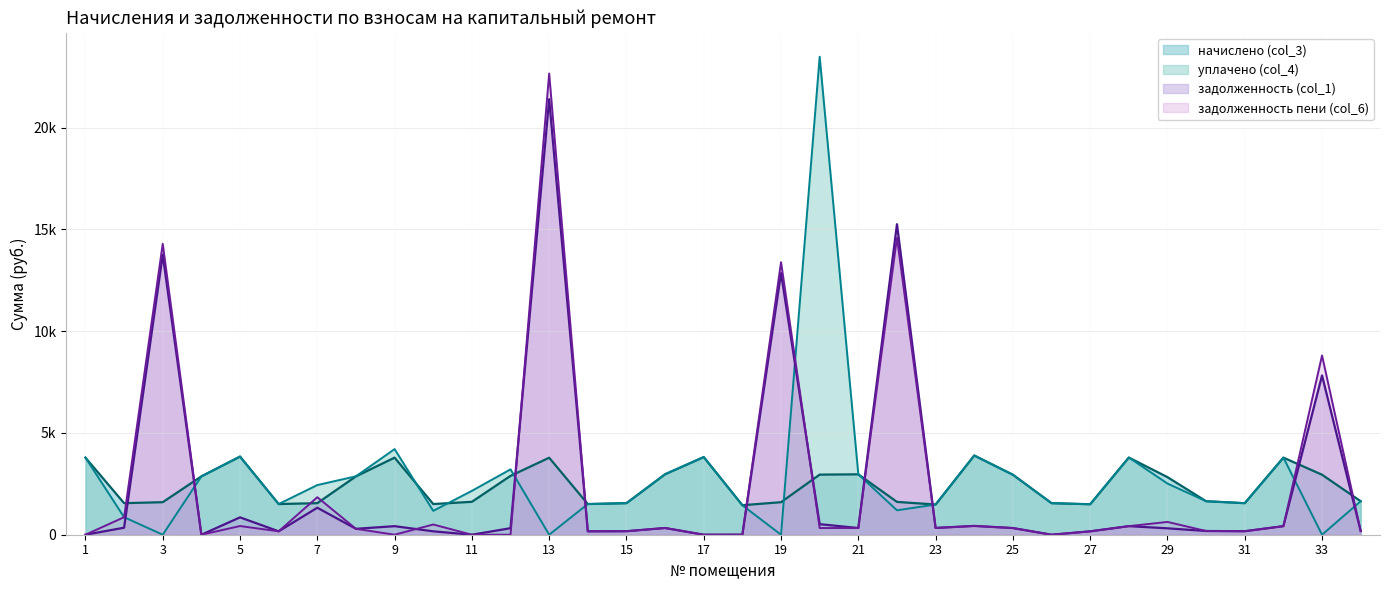

Reading left to right, what are all the values shown in this chart?

задолженность (col_1): 1=0.0	2=344.5	3=13761.2	4=0.0	5=853.3	6=167.5	7=1326.4	8=291.3	9=420.3	10=167.5	11=0.0	12=321.2	13=21397.9	14=167.5	15=172.2	16=330.2	17=0.0	18=0.0	19=12856.3	20=518.7	21=329.7	22=15256.2	23=332.9	24=432.5	25=327.5	26=0.0	27=166.4	28=421.4	29=314.3	30=182.8	31=172.2	32=420.8	33=7824.5	34=182.8
начислено (col_3): 1=3787.4	2=1550.2	3=1598.0	4=2866.8	5=3839.8	6=1507.3	7=1550.2	8=2866.8	9=3787.4	10=1507.3	11=1617.0	12=2890.6	13=3782.6	14=1507.3	15=1550.2	16=2971.7	17=3816.0	18=1450.1	19=1598.0	20=2952.6	21=2966.9	22=1612.3	23=1483.5	24=3892.3	25=2947.9	26=1550.2	27=1497.8	28=3792.2	29=2828.6	30=1645.7	31=1550.2	32=3787.4	33=2947.9	34=1645.7
задолженность пени (col_6): 1=0.0	2=861.2	3=14293.8	4=0.0	5=426.6	6=167.5	7=1843.1	8=289.9	9=0.0	10=502.4	11=0.0	12=0.0	13=22658.7	14=167.5	15=172.2	16=330.2	17=0.0	18=3.9	19=13389.0	20=328.1	21=329.7	22=14593.6	23=332.9	24=432.5	25=327.5	26=0.0	27=166.4	28=421.4	29=628.6	30=182.8	31=172.2	32=420.8	33=8807.1	34=182.8
уплачено (col_4): 1=3787.4	2=861.6	3=0.0	4=2866.8	5=3839.8	6=1507.3	7=2439.7	8=2871.0	9=4207.5	10=1172.4	11=2155.7	12=3211.8	13=0.0	14=1507.3	15=1550.2	16=2971.7	17=3816.0	18=1445.4	19=0.0	20=23483.6	21=2966.9	22=1200.0	23=1483.5	24=3892.3	25=2947.9	26=1550.2	27=1497.8	28=3792.2	29=2514.3	30=1645.7	31=1550.2	32=3787.4	33=0.0	34=1645.7